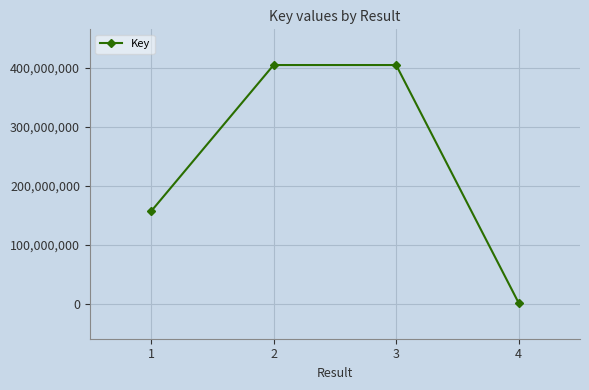

How many points are higher than both their immediate neighbors (excluding endpoints)?

1